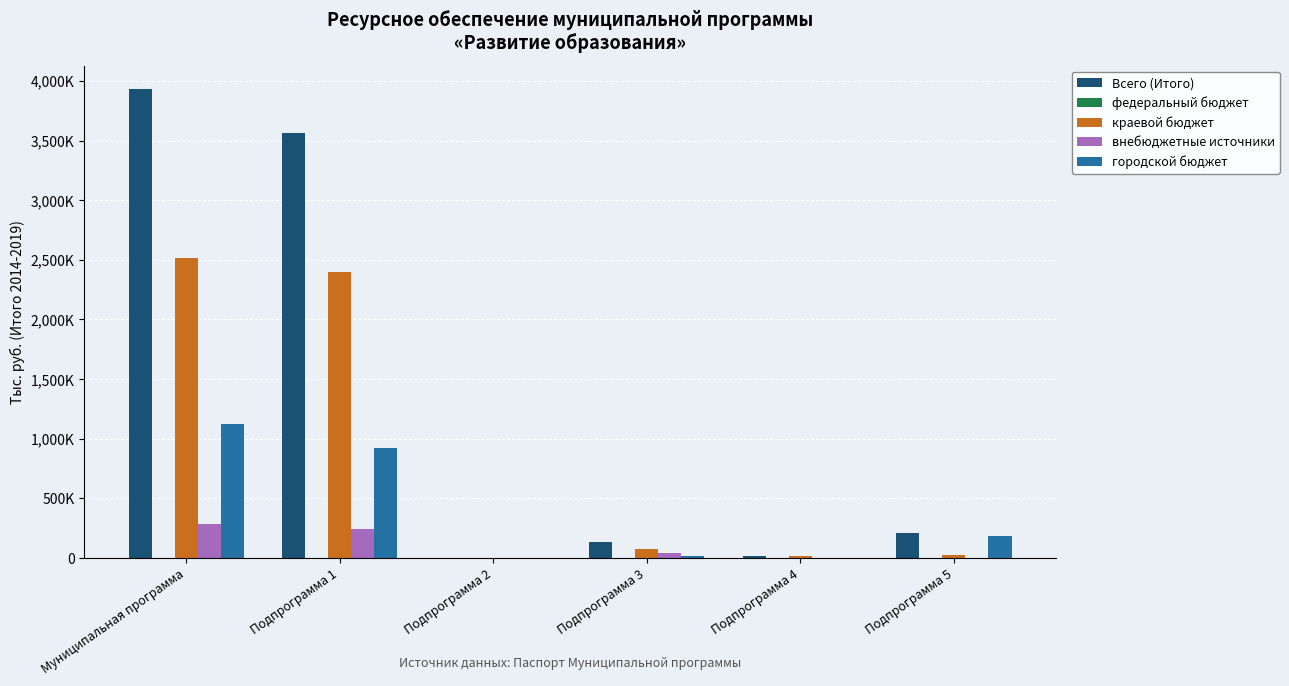

Are the bars horizontal?

No